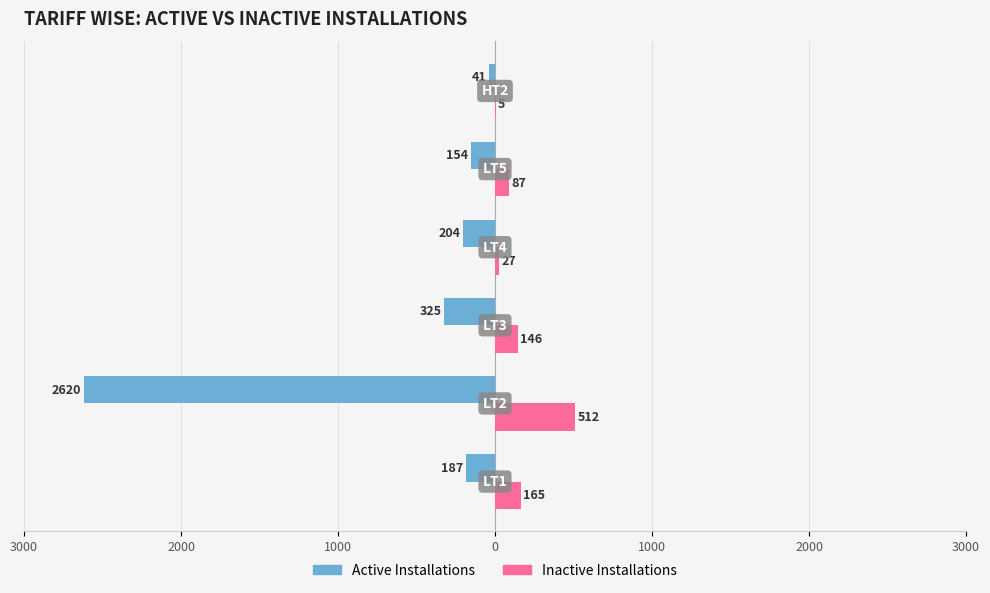

What are all the series names shown in the legend?

Active Installations, Inactive Installations